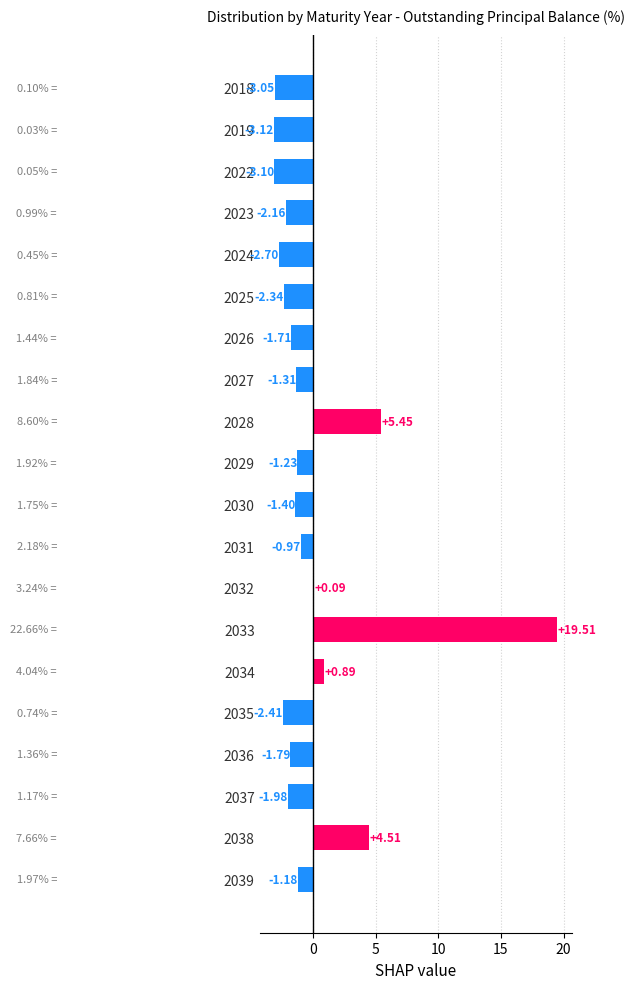

The chart shows a value of -4.1 at 2024. True or false?

False